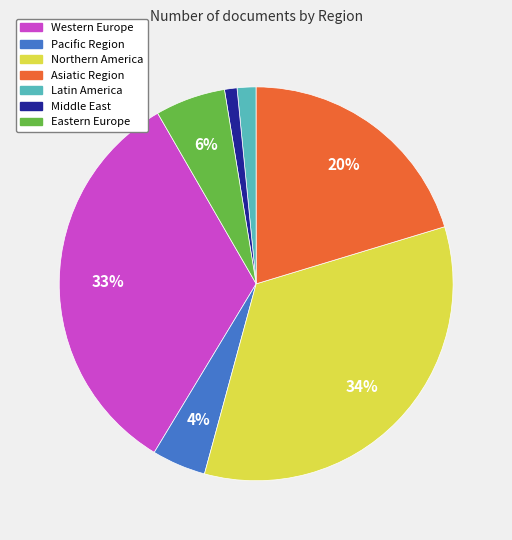

How many slices are in this pie chart?

7